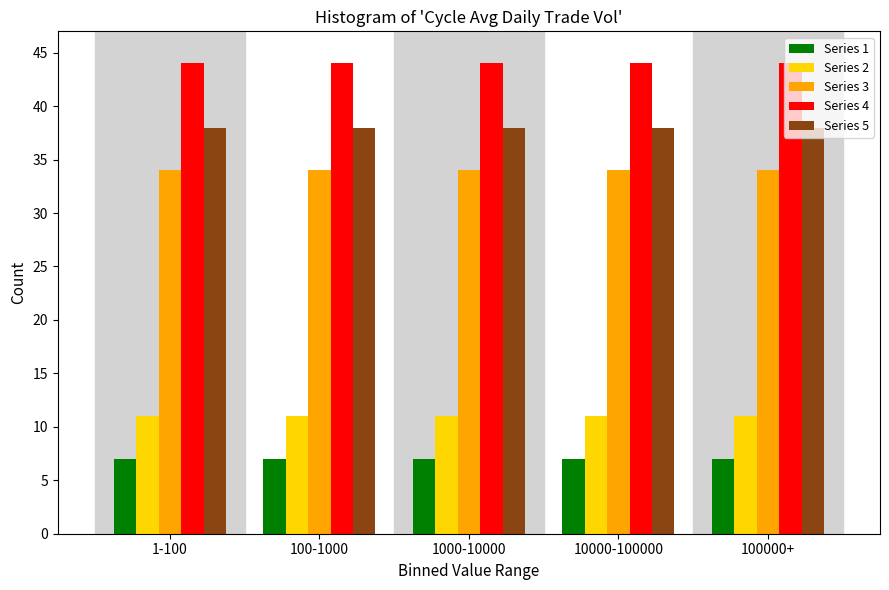

What is the sum of the Series 3 values at 10000-100000 and 1000-10000?

68